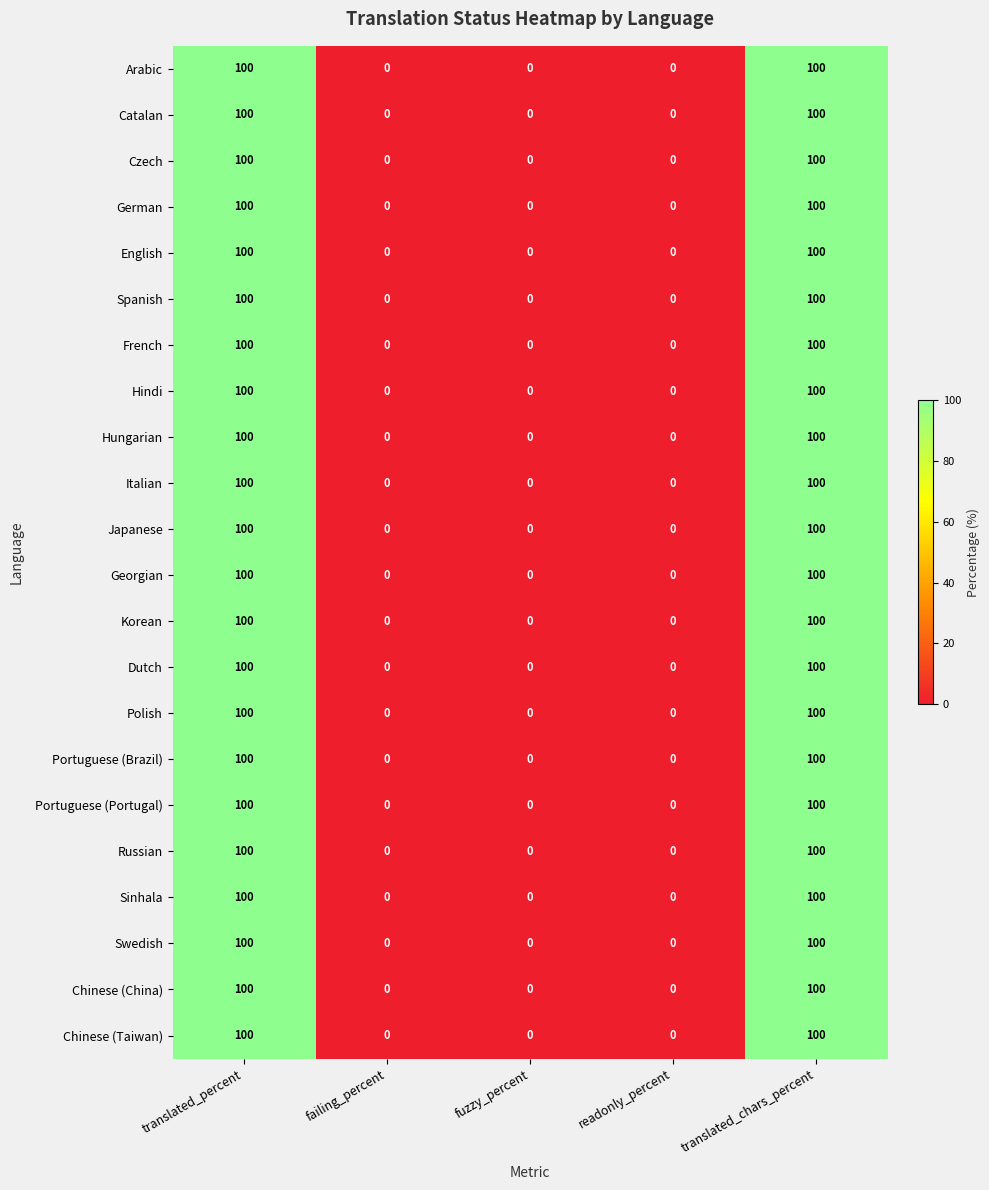

At how many categories does at least one series exceed 37?

2